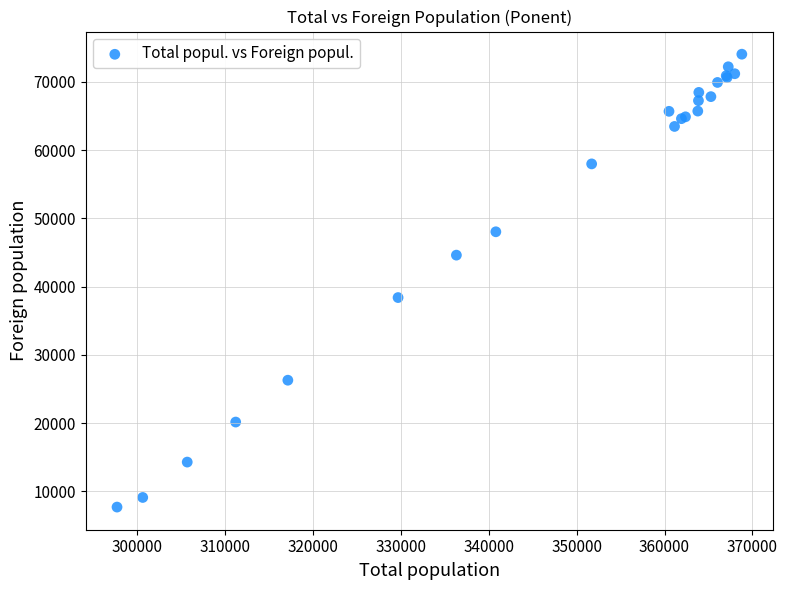

What Y value in the scatter plot is closest to 40889?

38409